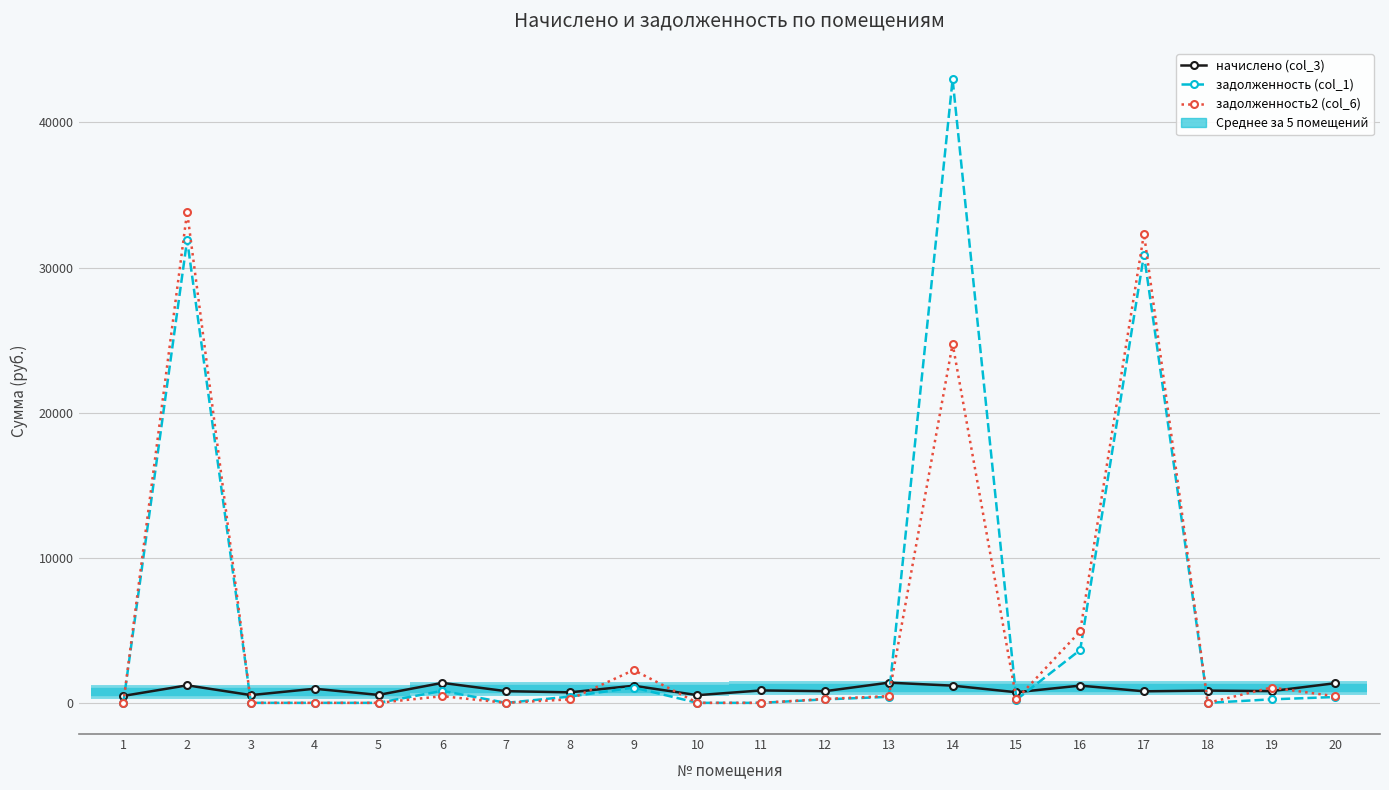

True or false: начислено (col_3) and задолженность (col_1) intersect in this chart.

True